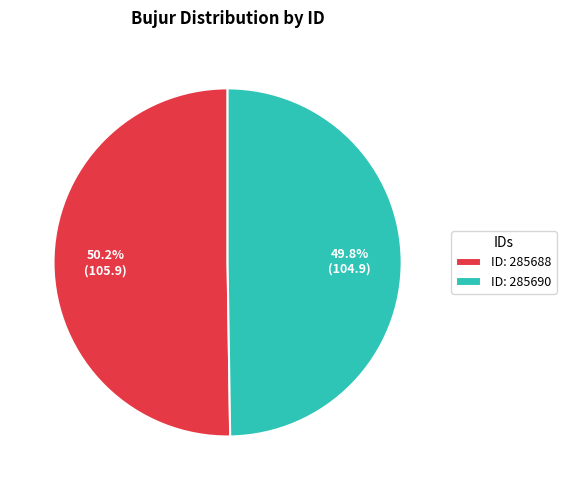

Does any single category account for the majority?

Yes